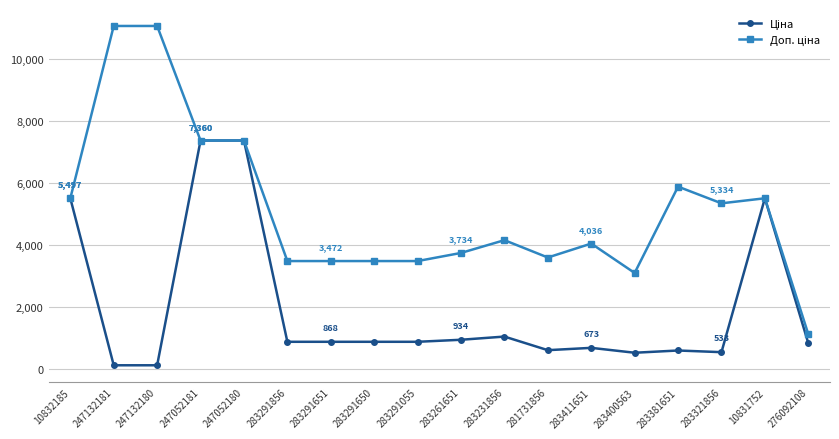

What is the label of the 9th point from the right?

283261651